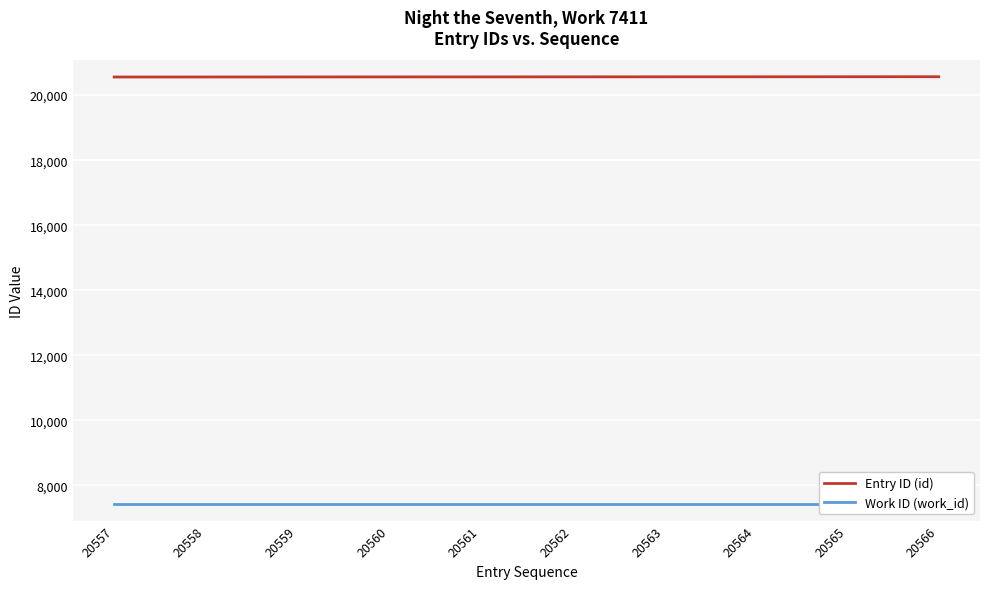

How many lines are shown in the chart?

2